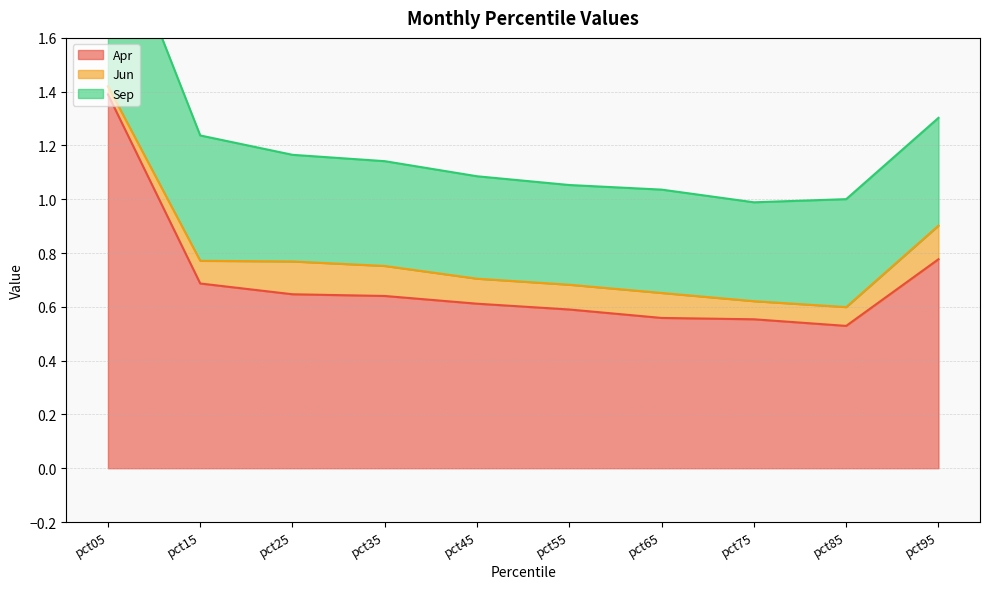

Reading right to left, transcribe all the data shown in this chart.

Apr: pct95=0.8	pct85=0.5	pct75=0.6	pct65=0.6	pct55=0.6	pct45=0.6	pct35=0.6	pct25=0.6	pct15=0.7	pct05=1.4
Jun: pct95=0.1	pct85=0.1	pct75=0.1	pct65=0.1	pct55=0.1	pct45=0.1	pct35=0.1	pct25=0.1	pct15=0.1	pct05=0.0
Sep: pct95=0.4	pct85=0.4	pct75=0.4	pct65=0.4	pct55=0.4	pct45=0.4	pct35=0.4	pct25=0.4	pct15=0.5	pct05=0.7